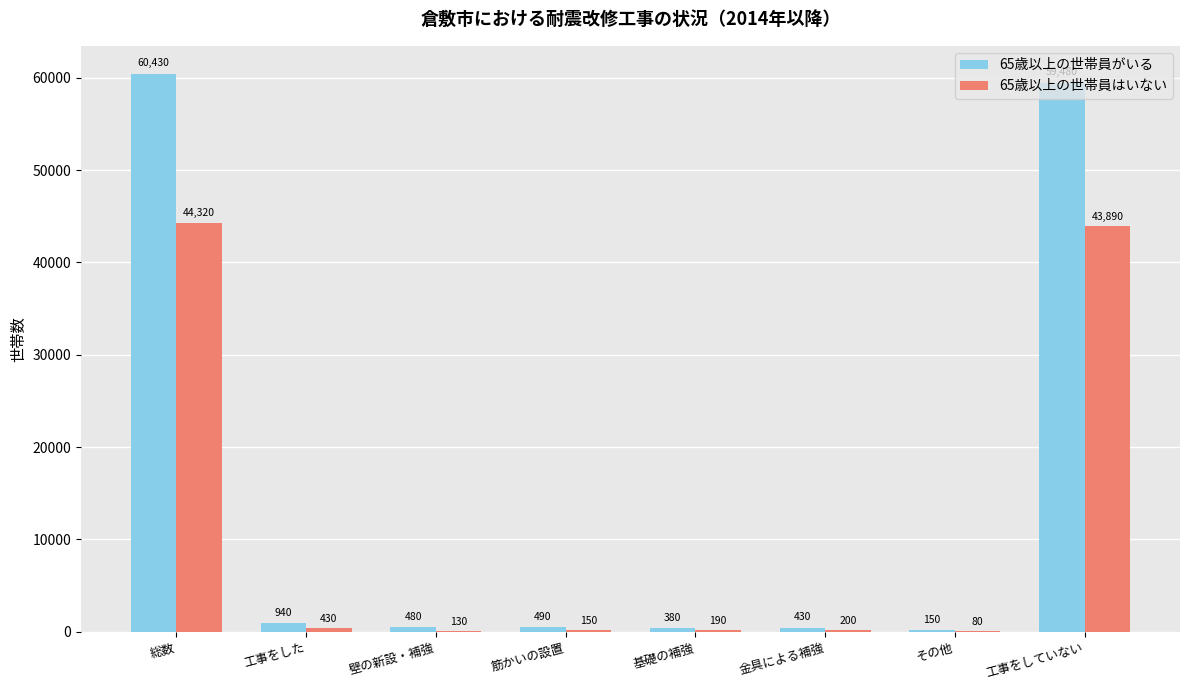

Which category has the highest value in the 65歳以上の世帯員はいない series?

総数